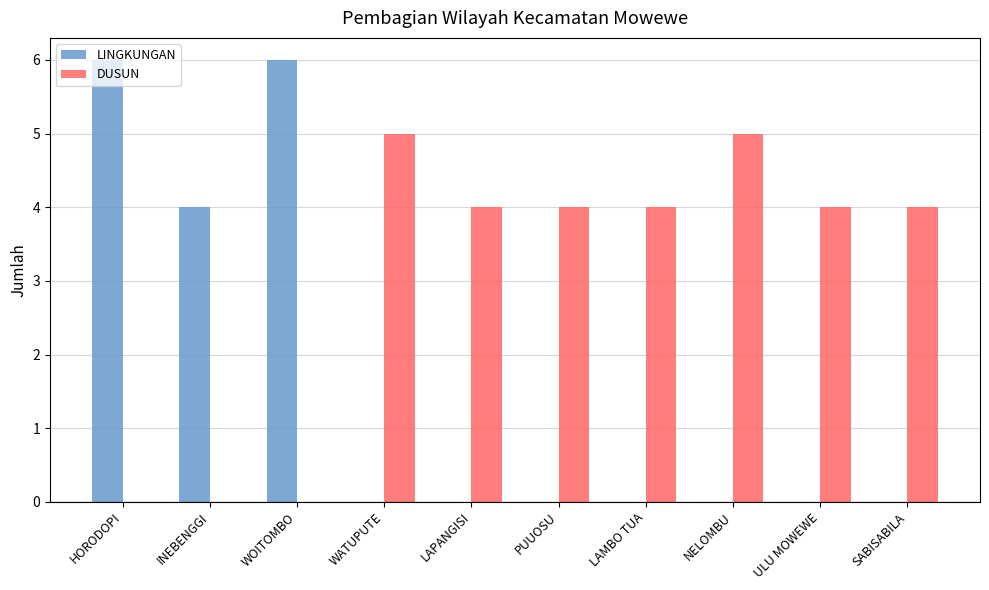

Count the number of categories in the chart.

10